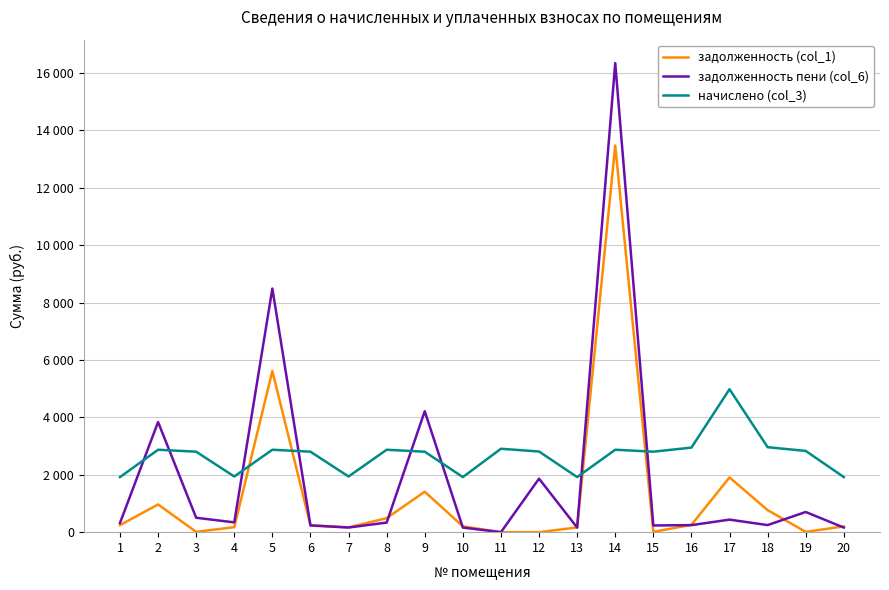

Is this an area chart (filled region under the line)?

No